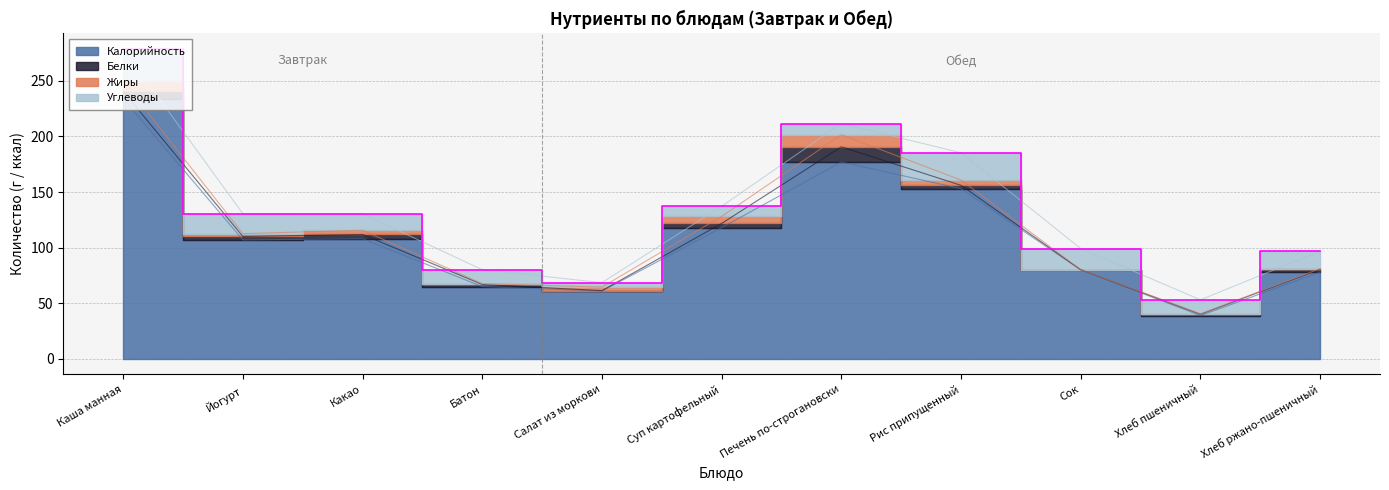

What is the label of the 2nd point from the left?

Йогурт